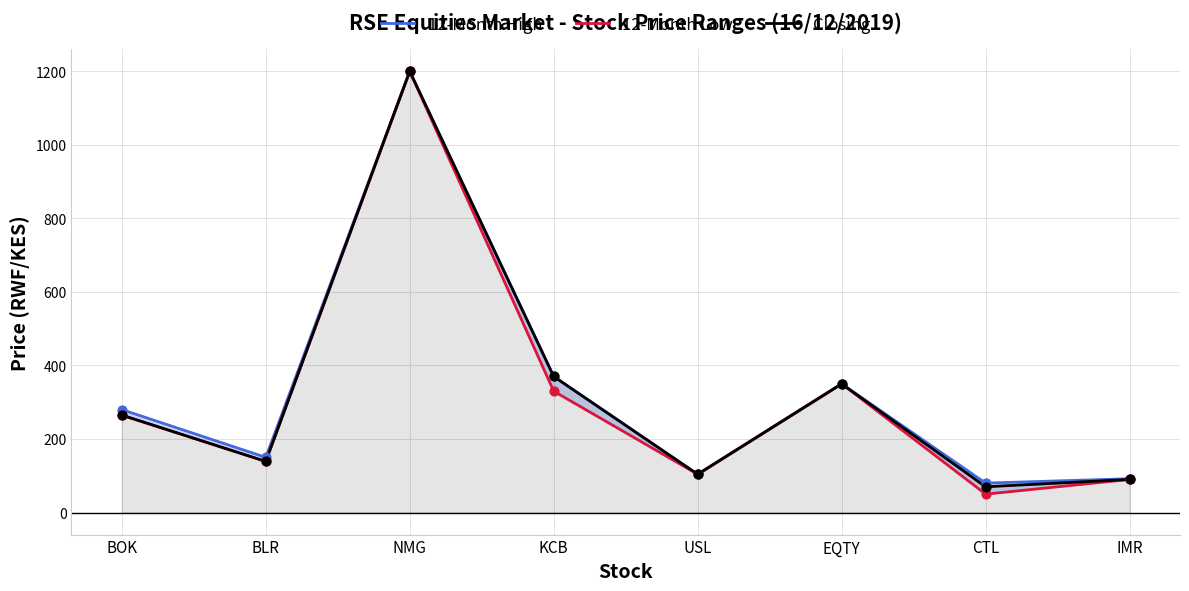

Which series reaches the minimum Y coordinate?

12-Month Low